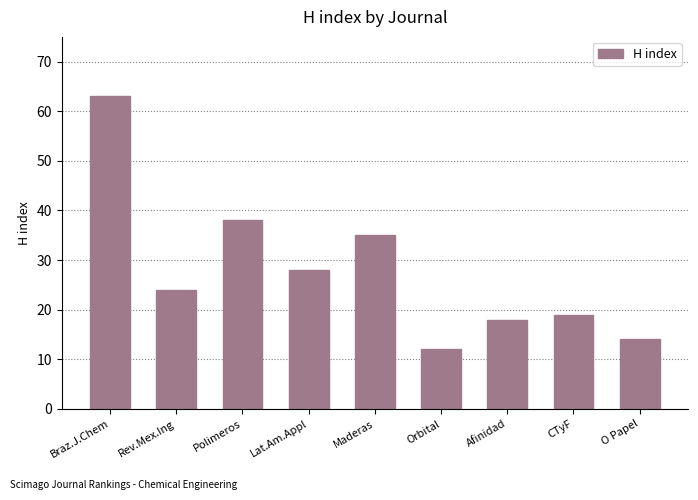

What is the difference between the second highest and minimum values?

26